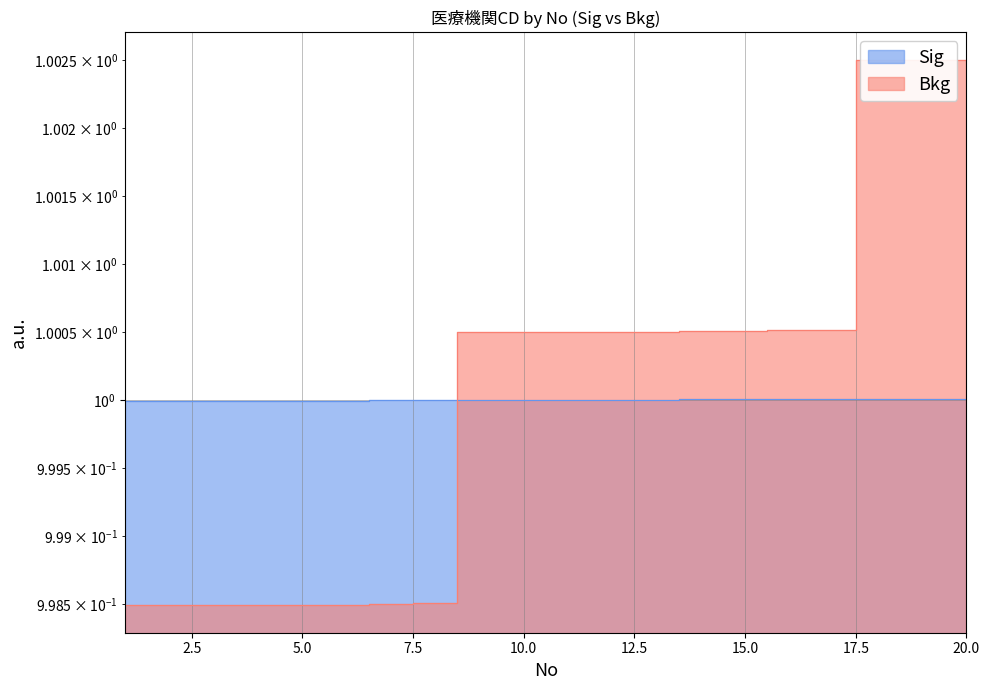

The Sig series shows 1.5 at 7. True or false?

False